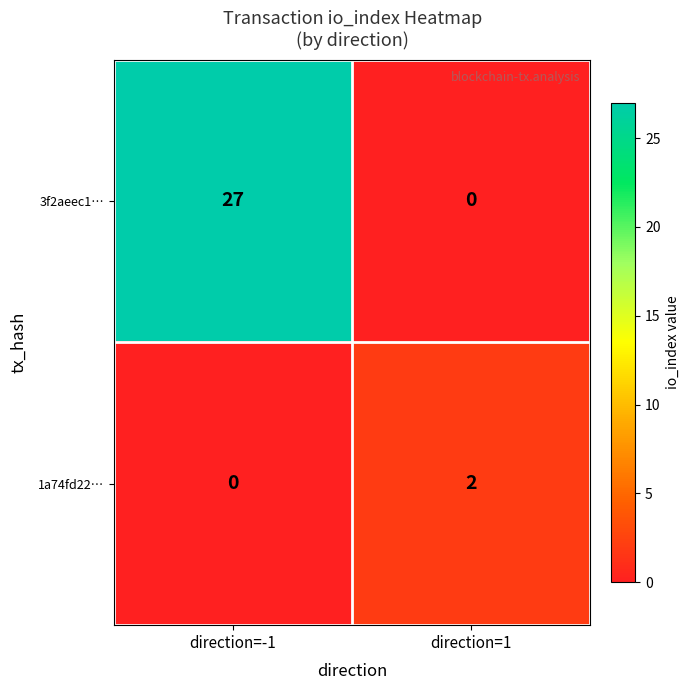

What is the sum of the 3f2aeec1… values at direction=-1 and direction=1?

27